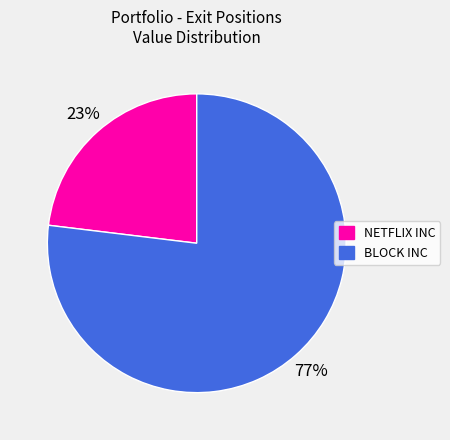

True or false: NETFLIX INC accounts for 23% of the total.

True